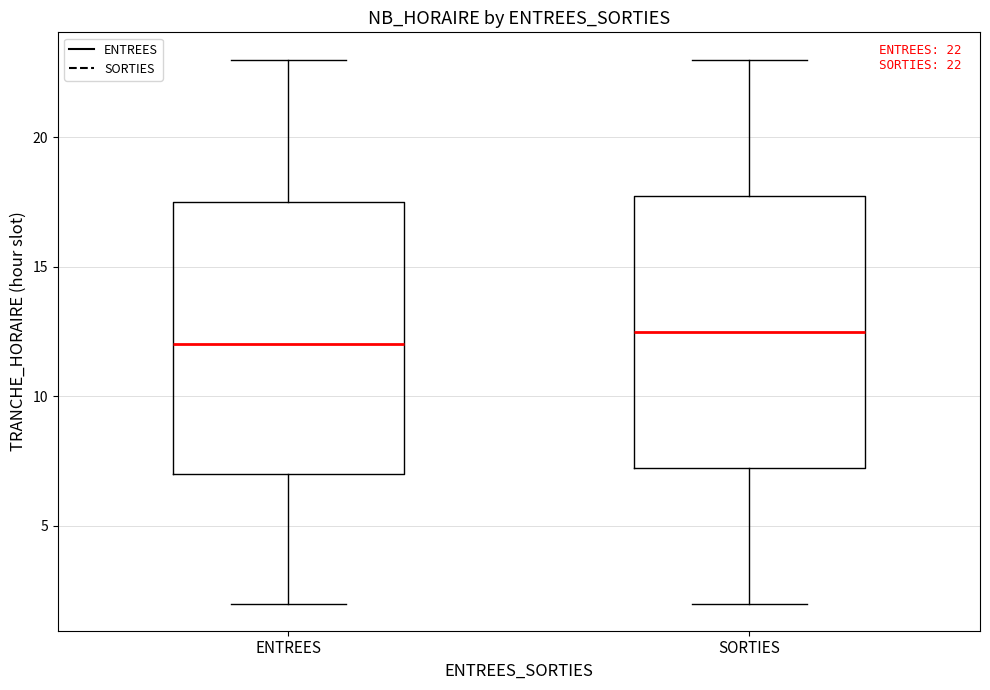

Which box's median line is the lowest?

ENTREES